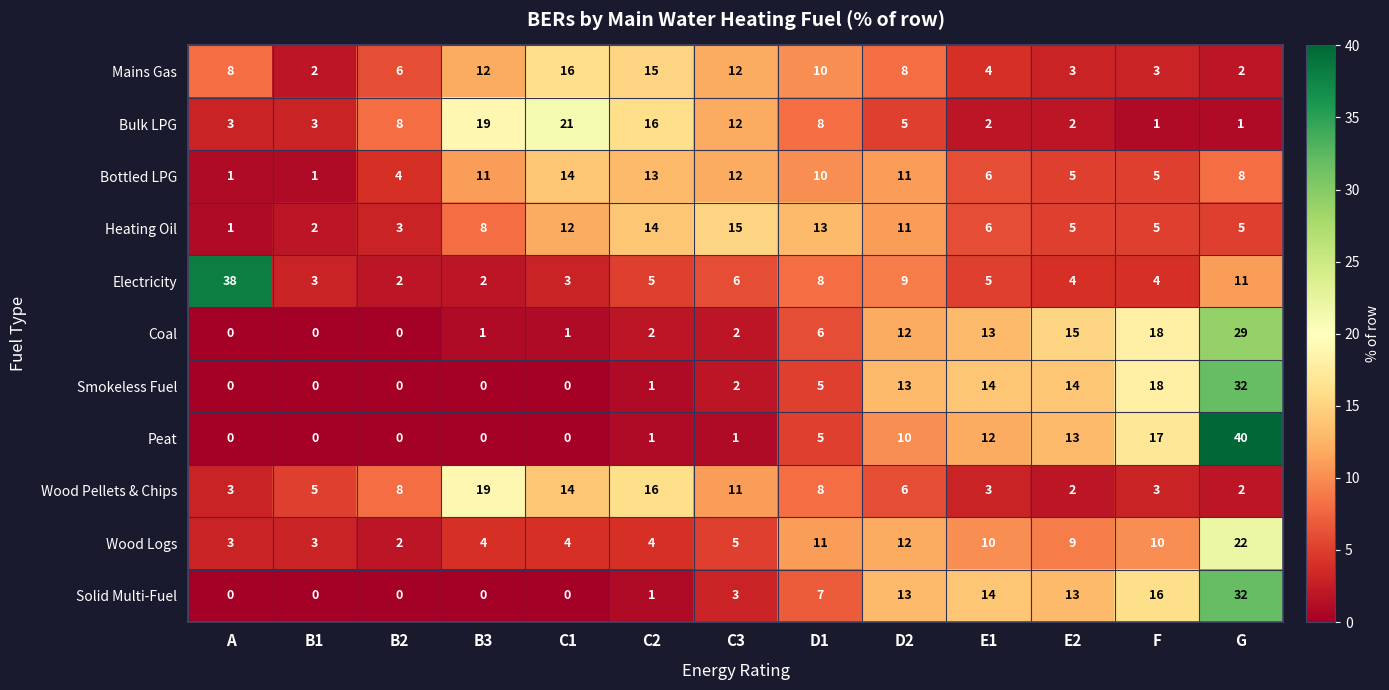

Where does the Bulk LPG series first go above 5?

B2